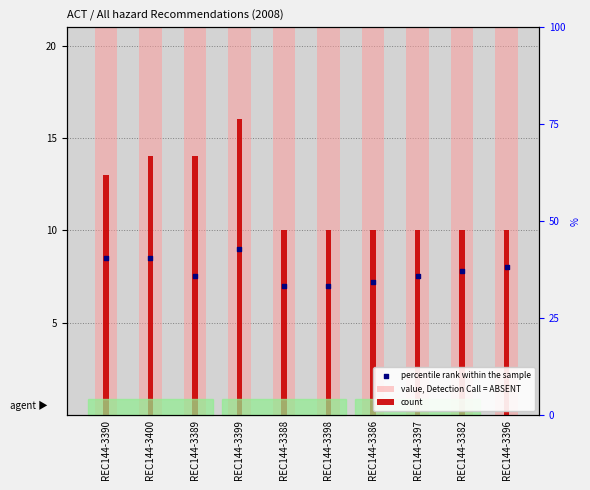

Which series has the largest Y range (max minus min)?

count